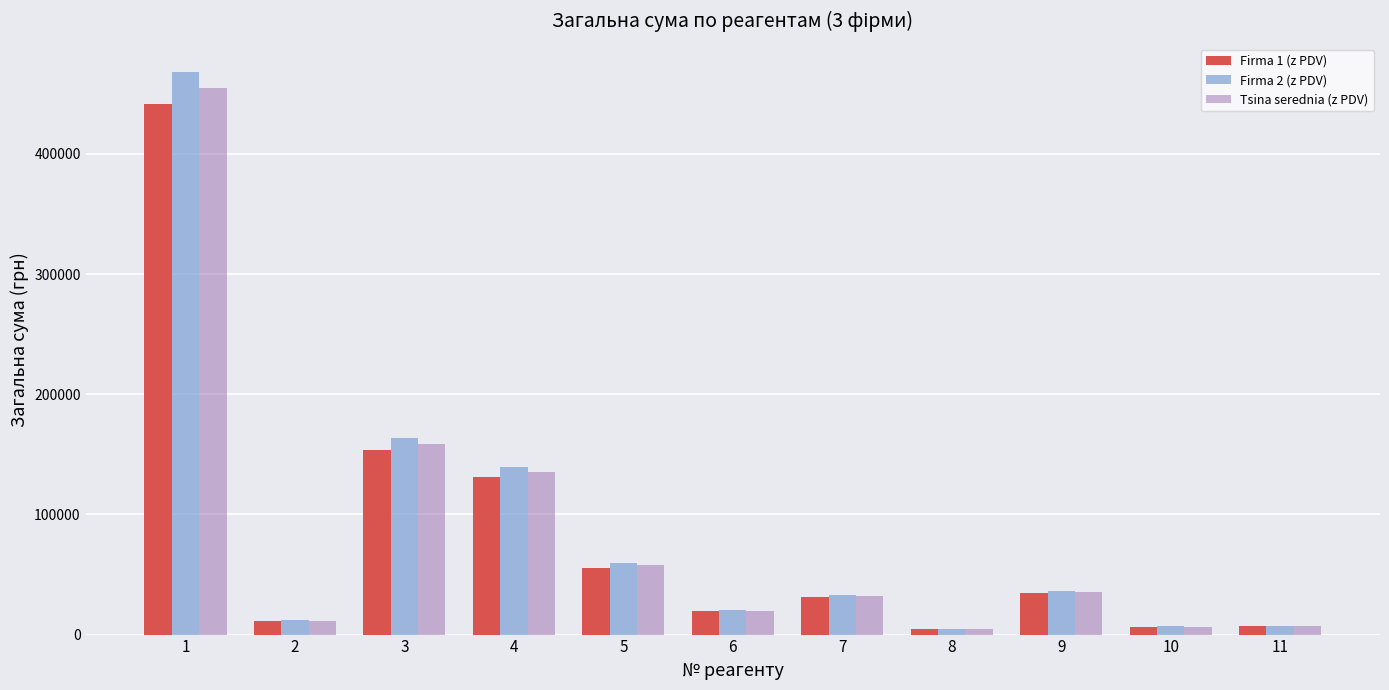

Which series changed the most between 2 and 5?

Firma 2 (z PDV)